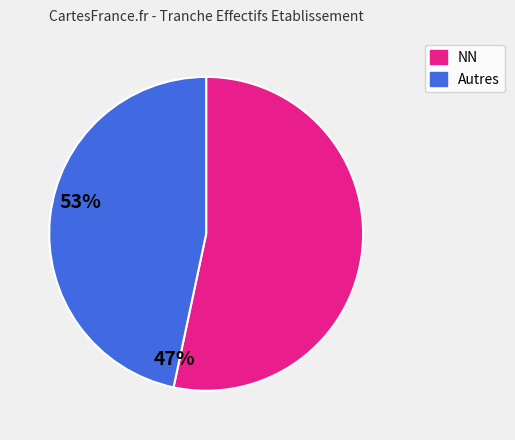

Rank the categories by value from highest to lowest.

NN, Autres